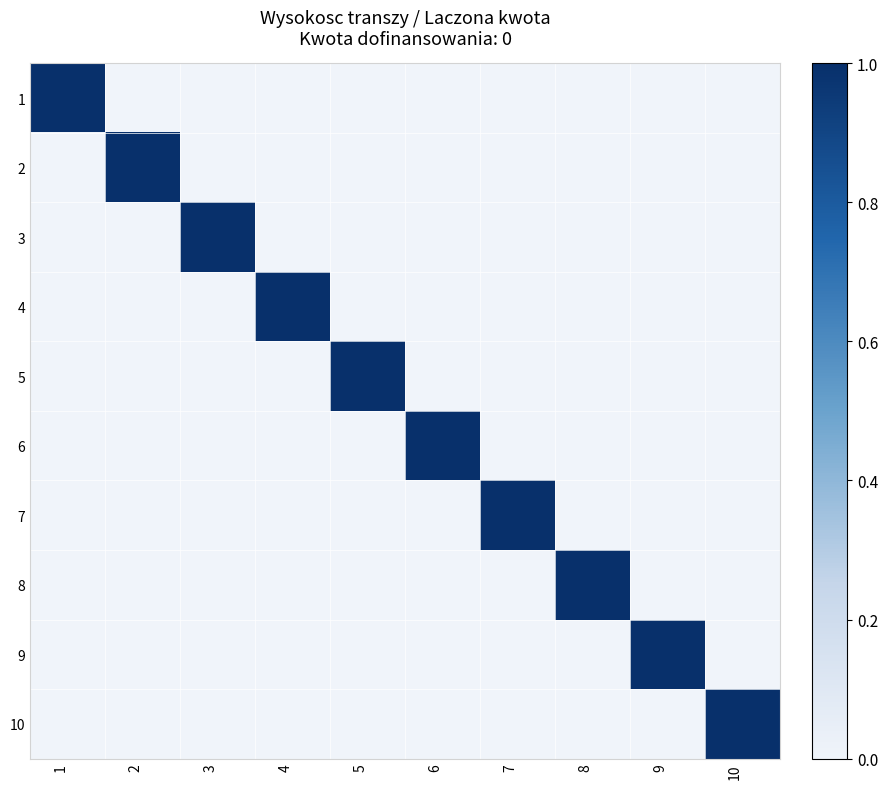

Which label corresponds to the largest value in the chart?

1